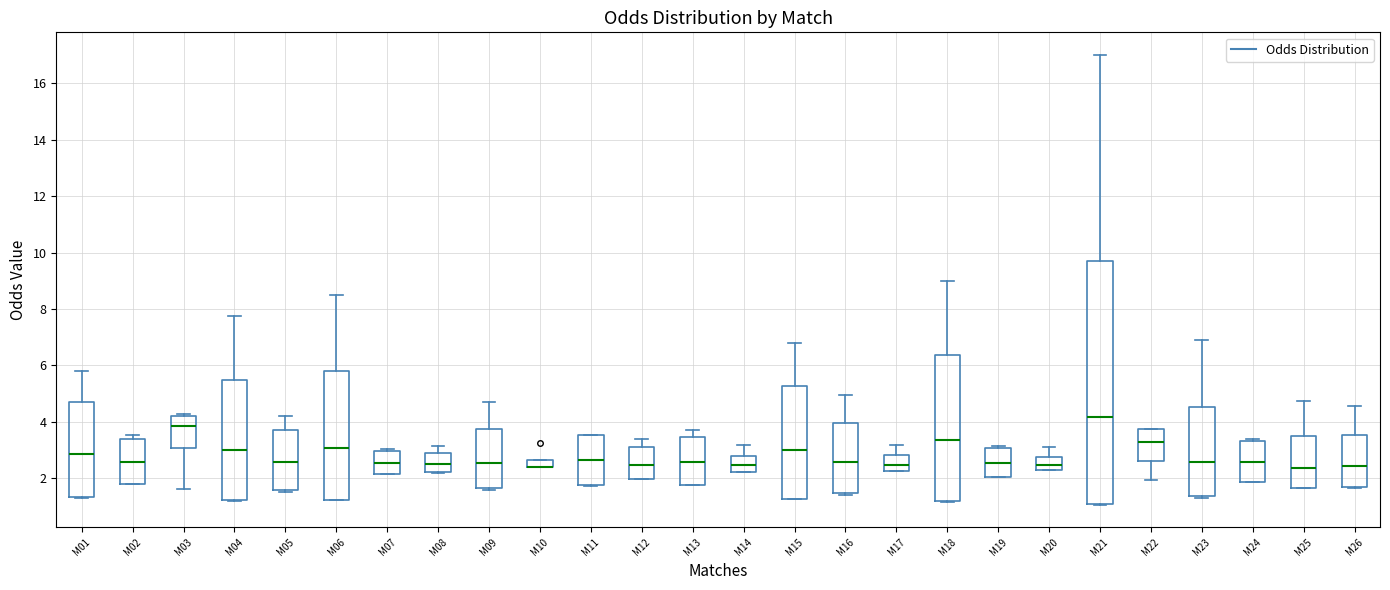

Comparing the boxes themselves (not the whiskers), which one is the tallest?

M21